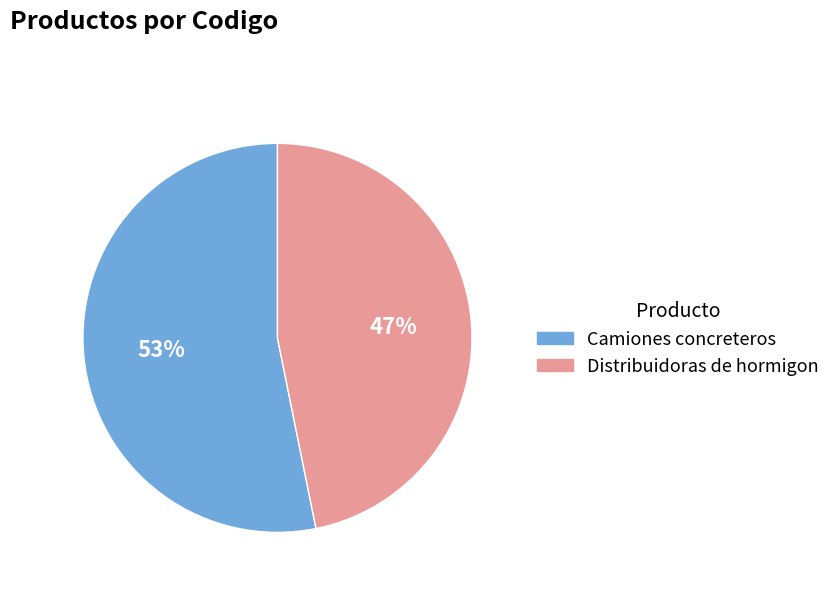

What percentage is the Distribuidoras de hormigon slice, to the nearest percent?

47%